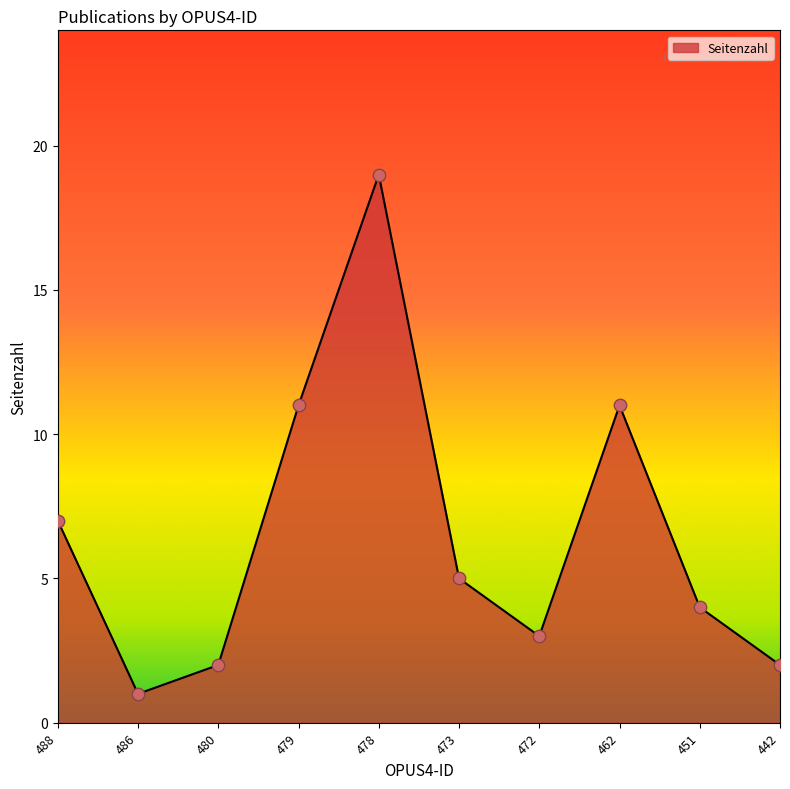

What is the change in value from 451 to 442?

-2